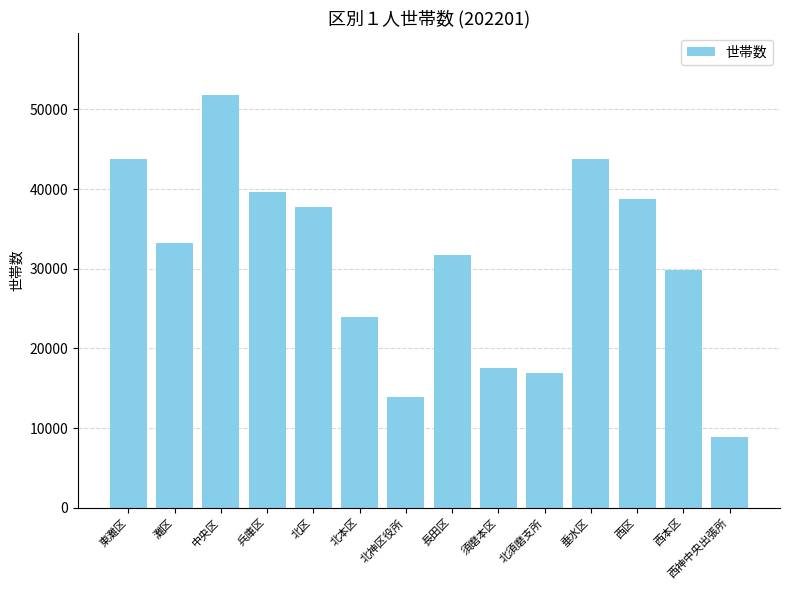

What is the approximate value at 兵庫区, to the nearest 50?

39600